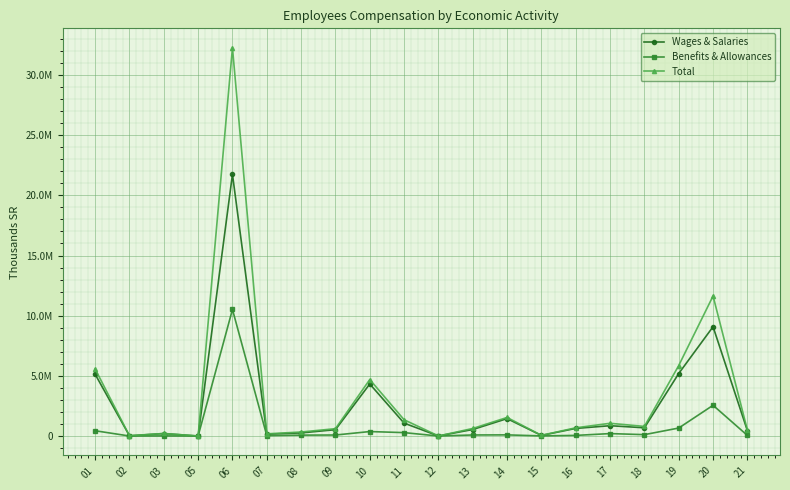

What is the difference between the maximum and second lowest values in the Total series?

32259828